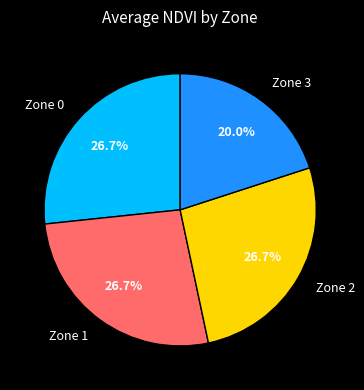

Does Zone 3 represent more than half of the total?

No